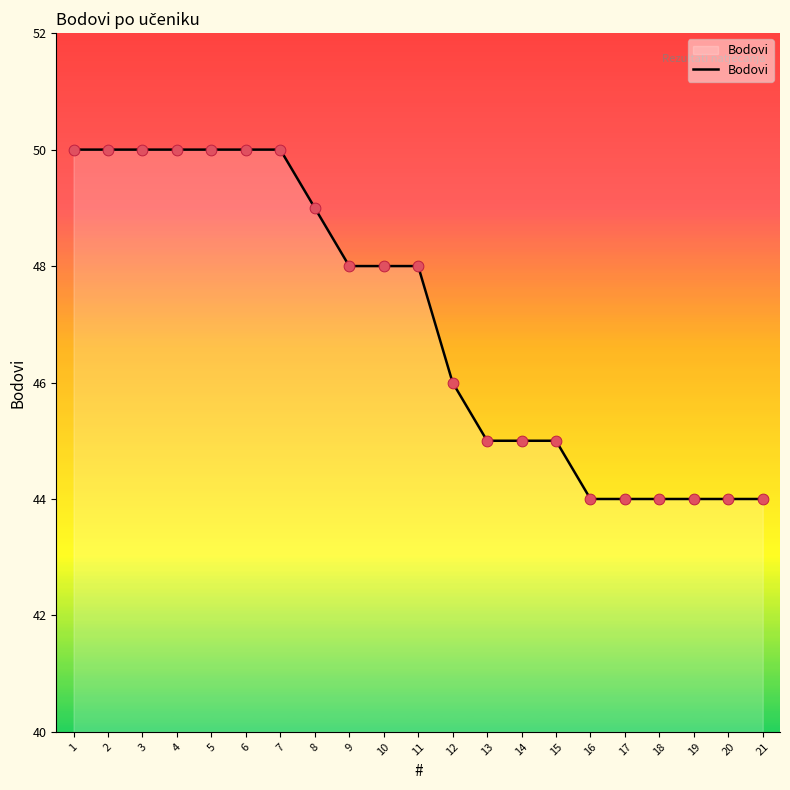

Which has a higher value, 1 or 13?

1